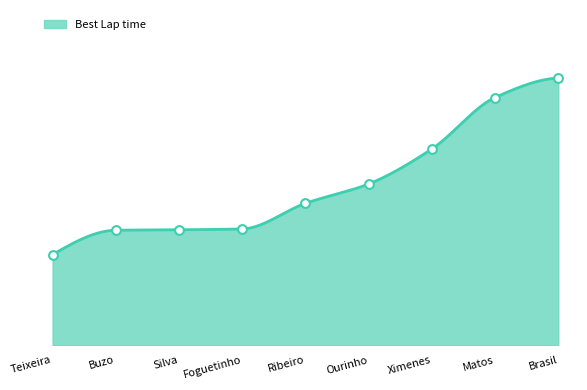

Approximately how many times larger is the value at Matos compared to Ximenes?

1.1